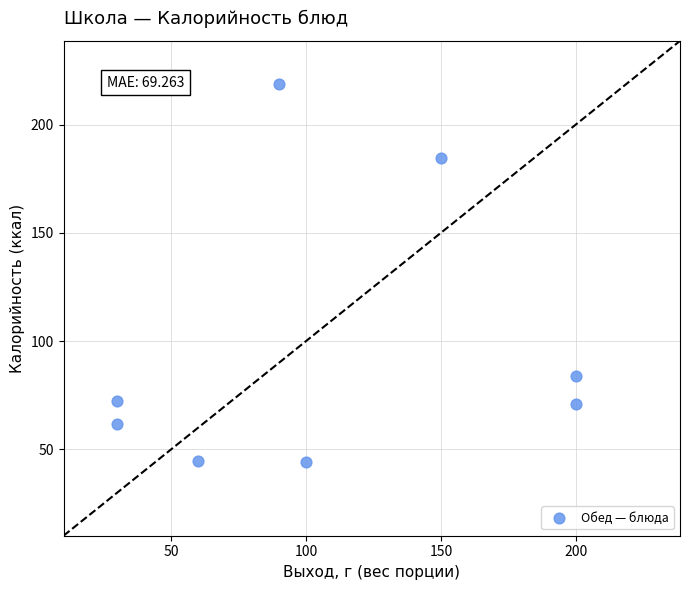

What Y value in the scatter plot is closest to 131?

84.0